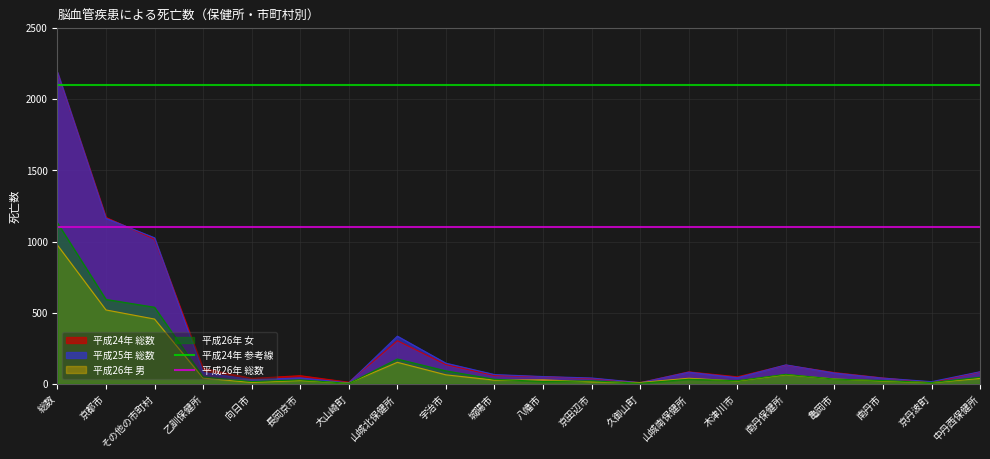

Which label corresponds to the largest value in the chart?

総数